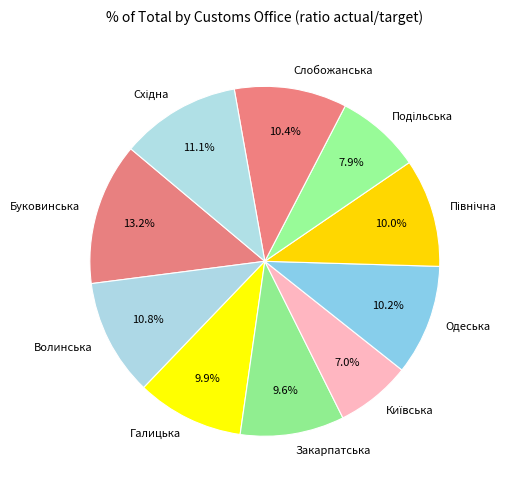

Is the sum of Волинська and Слобожанська greater than half?

No